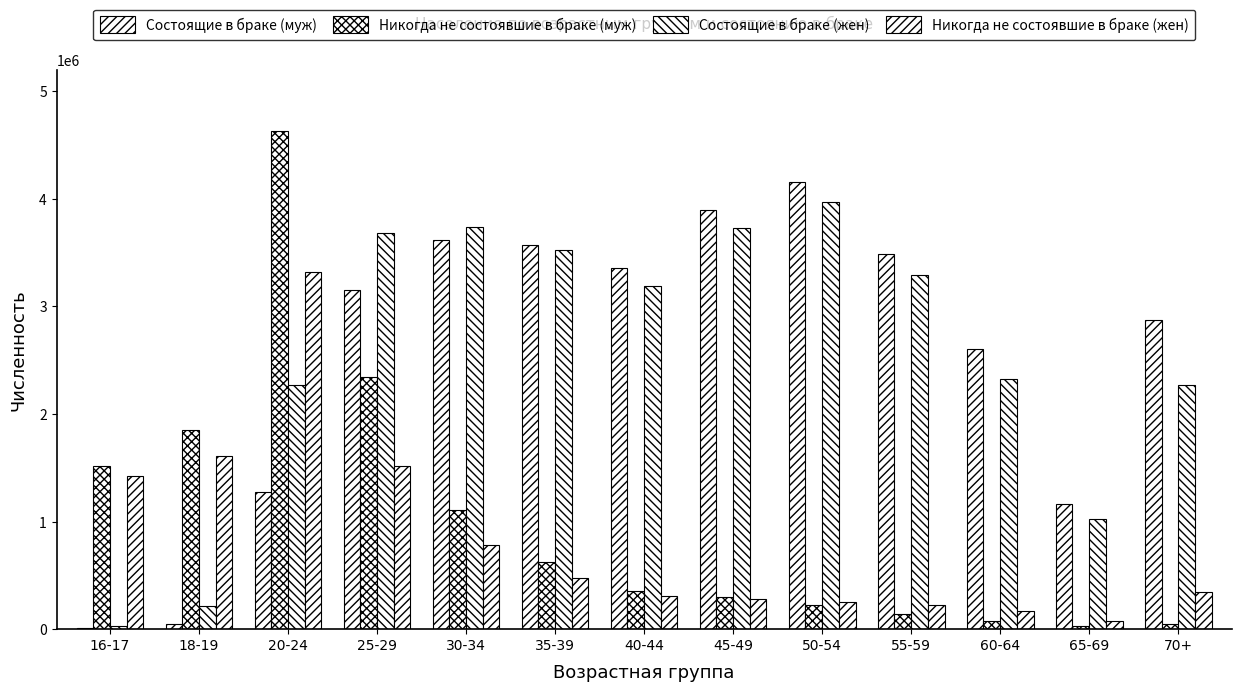

What is the difference between the Никогда не состоявшие в браке (жен) values at 16-17 and 65-69?

1348173